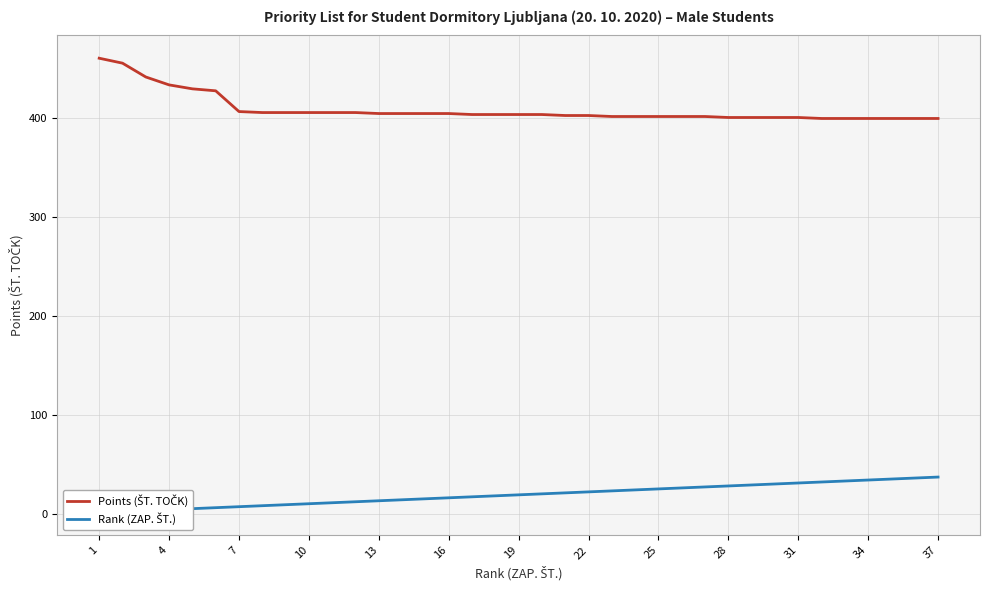

How many lines are shown in the chart?

2